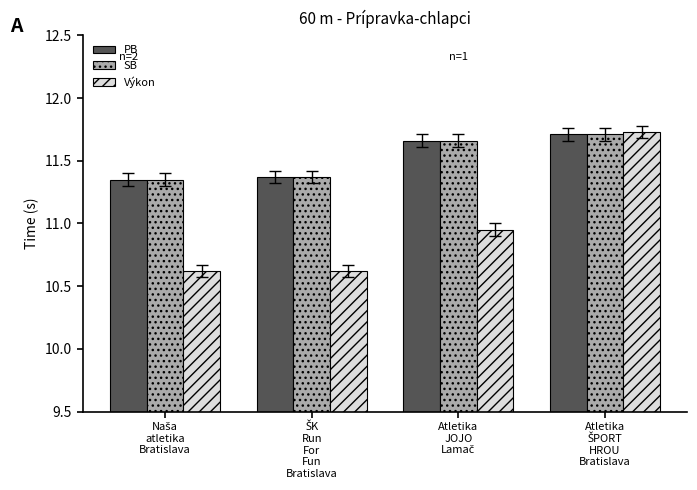

How many categories are shown in the chart?

4